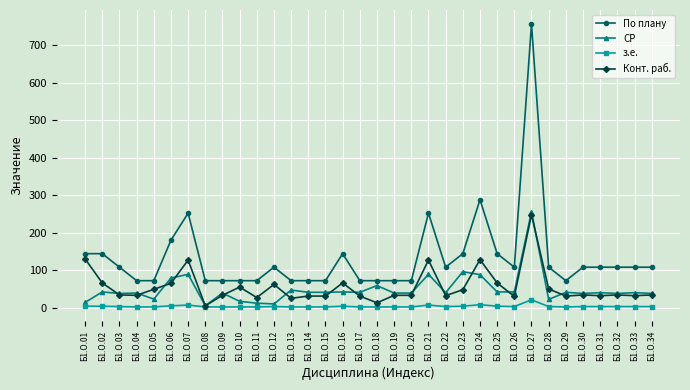

Which category has the highest value across all series?

Б1.О.27